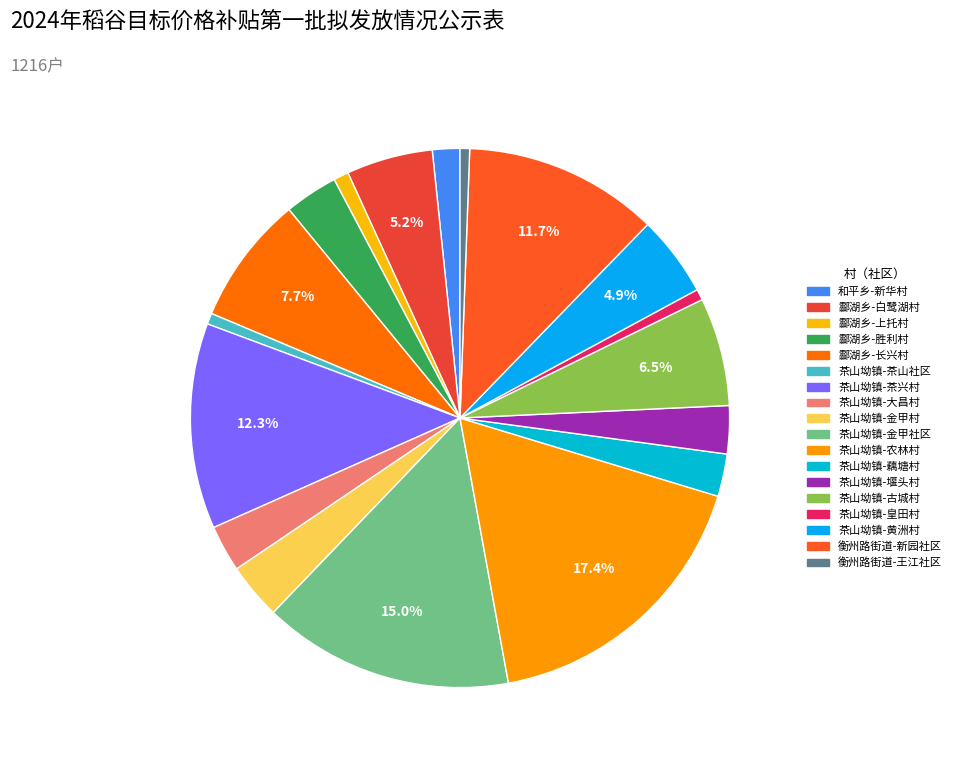

To the nearest percent, what is the combined percentage of 和平乡-新华村 and 茶山坳镇-黄洲村?

6%